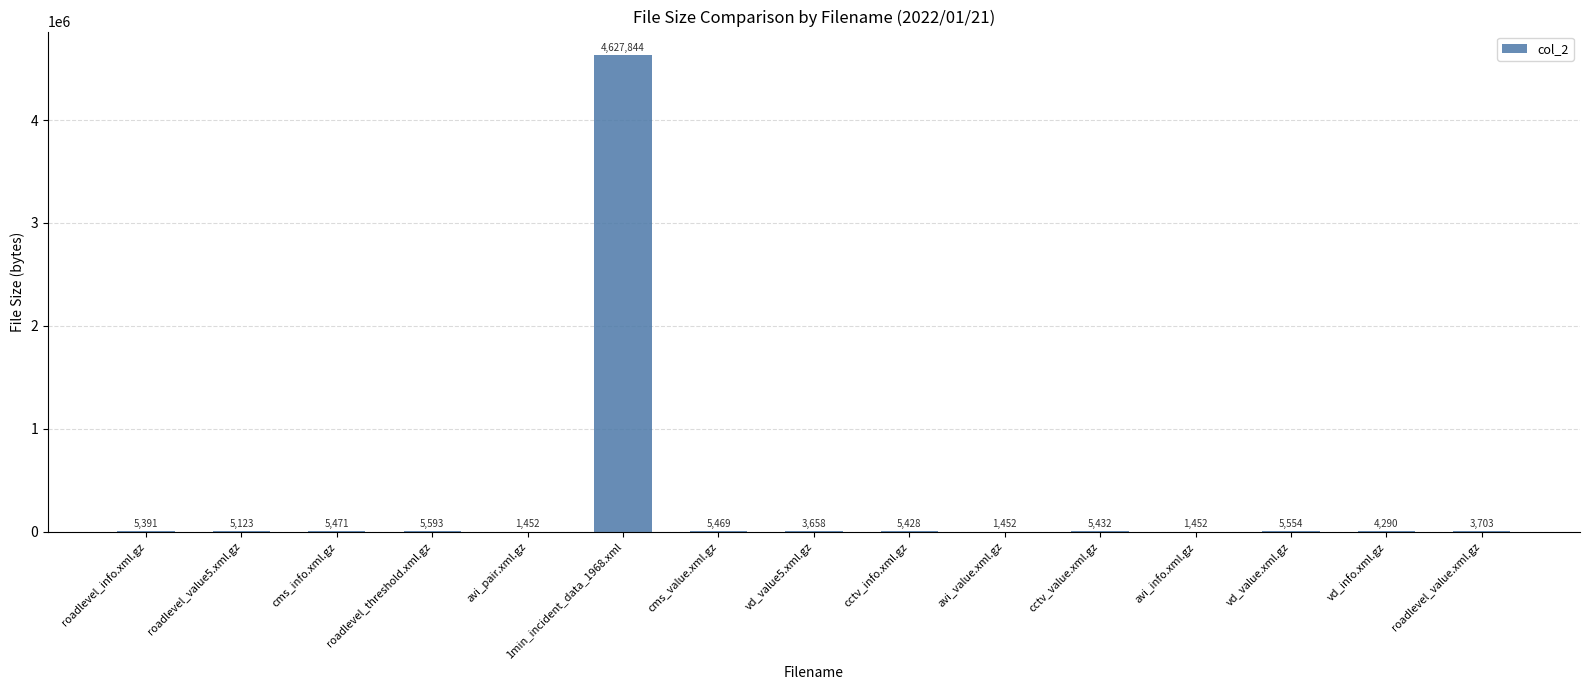

Which has a higher value, roadlevel_value.xml.gz or avi_value.xml.gz?

roadlevel_value.xml.gz